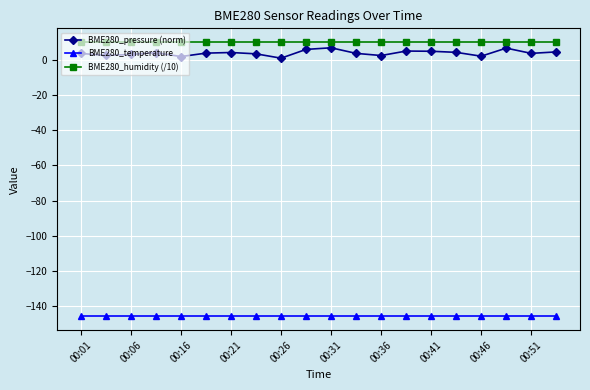

What is the value of the BME280_humidity (/10) point at the 8th from the left?

10.0